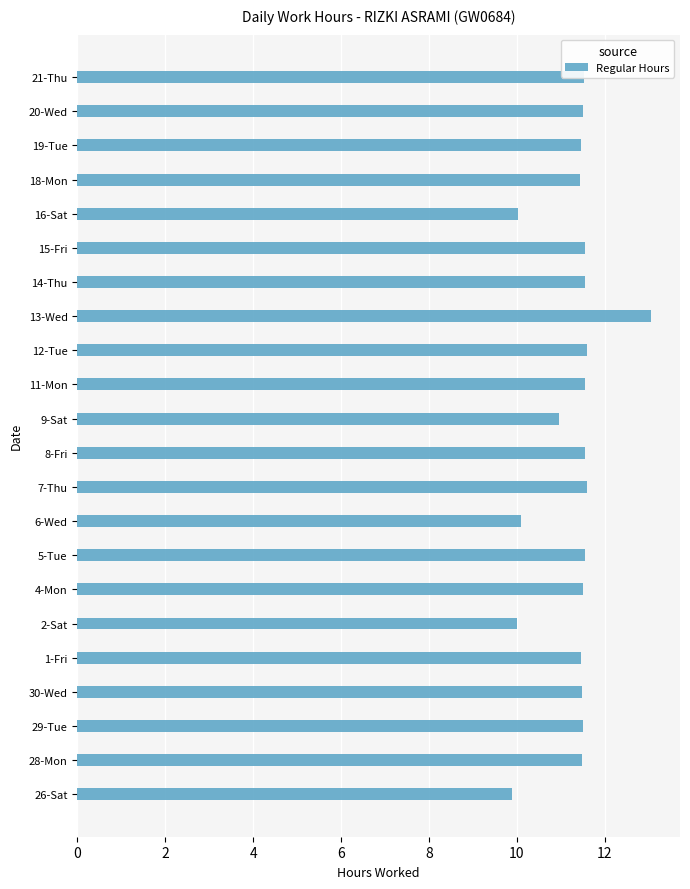

What is the difference between the second highest and minimum values?

1.7